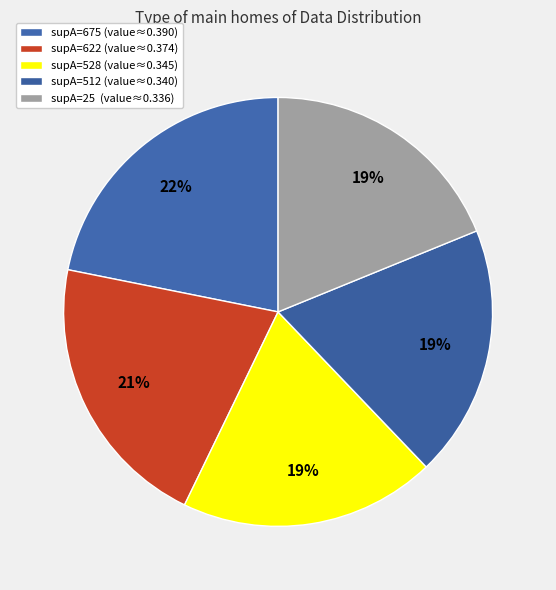

Count the number of slices in the pie.

5